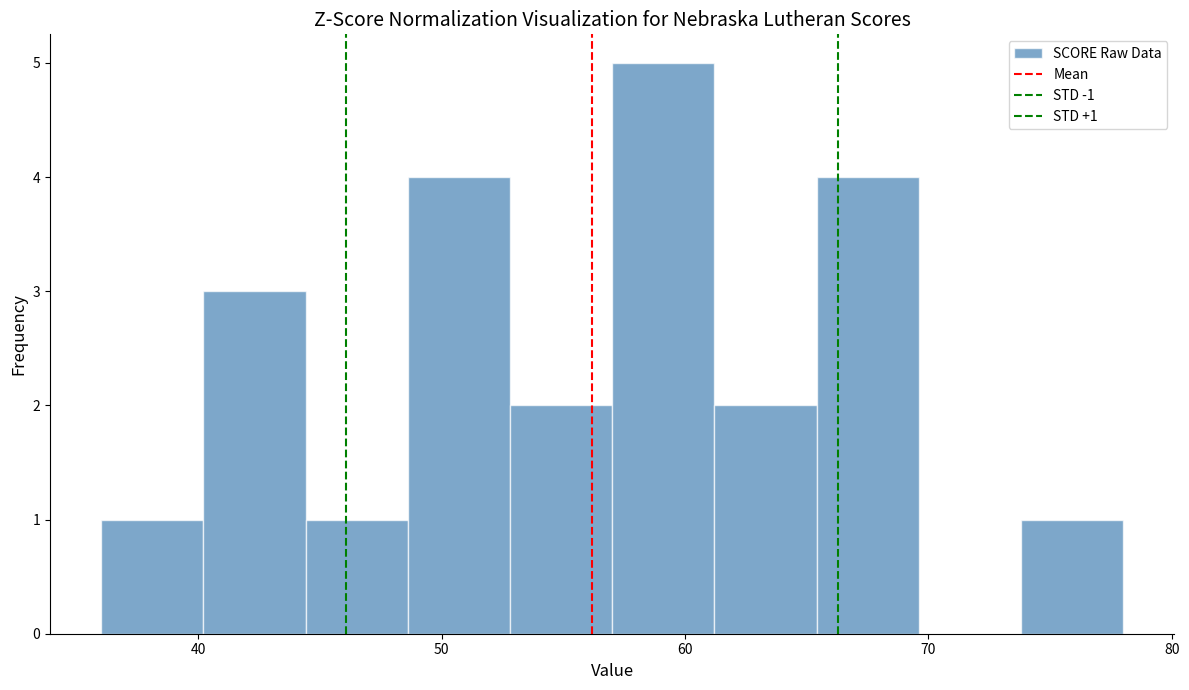

Over which range of the x-axis is the bar tallest?

57.0 to 61.2